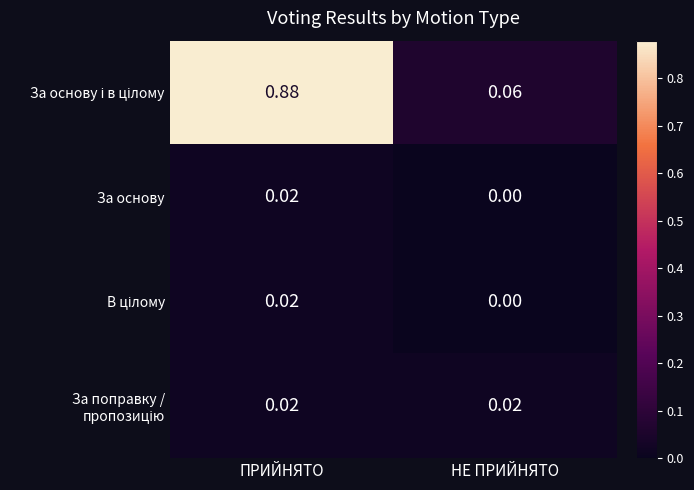

At how many categories does at least one series exceed 0?

2